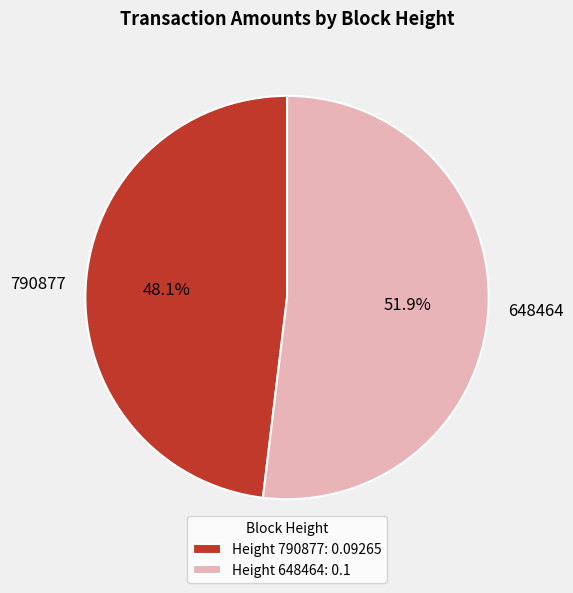

Is 648464 the majority of the pie?

Yes